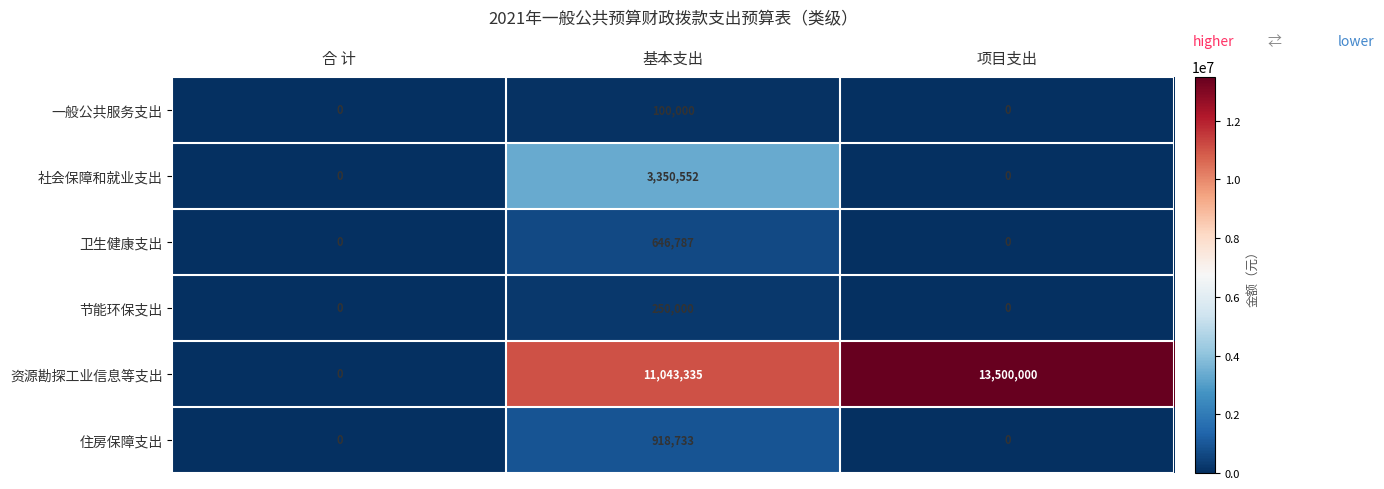

The value of 节能环保支出 at 基本支出 is 250000. True or false?

True